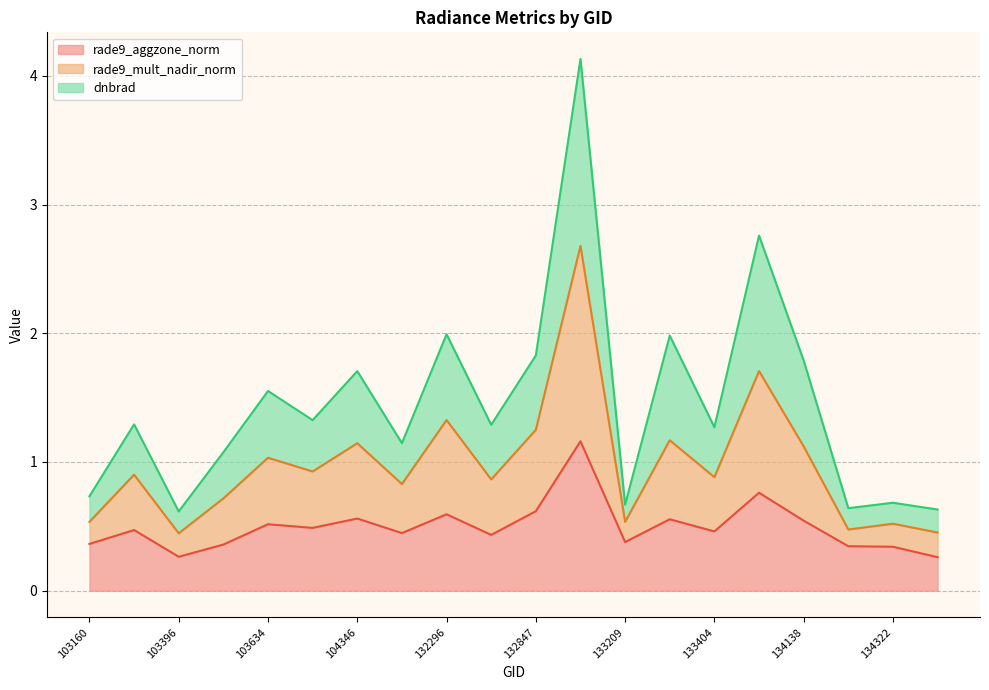

What are all the series names shown in the legend?

rade9_aggzone_norm, rade9_mult_nadir_norm, dnbrad